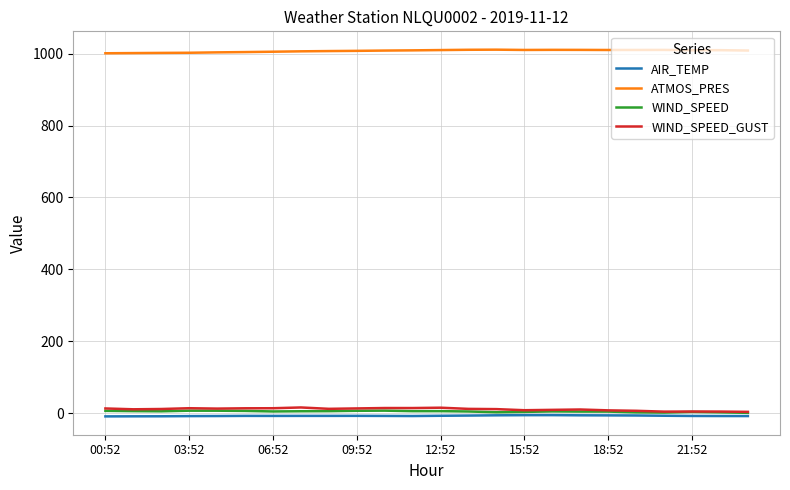

Which series has the largest total across all categories?

ATMOS_PRES